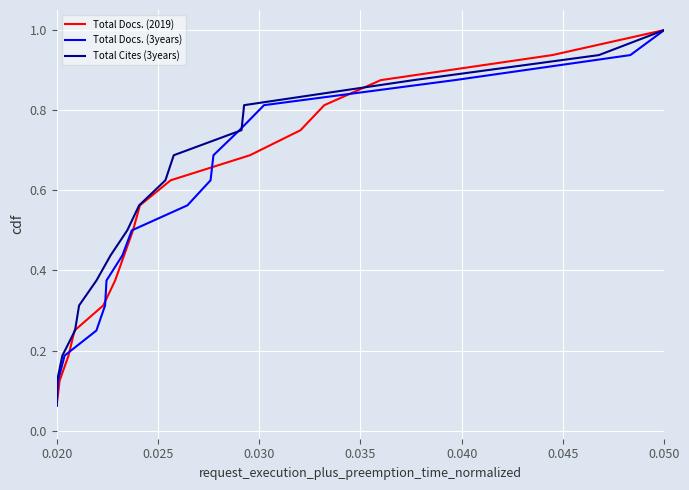

What is the minimum value shown in the chart?

0.1